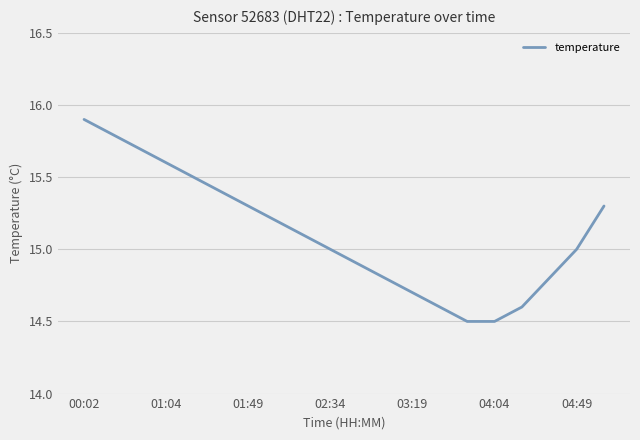

Reading right to left, transcribe all the data shown in this chart.

15.3	15.0	14.8	14.6	14.5	14.5	14.6	14.7	14.8	14.9	15.0	15.1	15.2	15.3	15.4	15.5	15.6	15.7	15.8	15.9